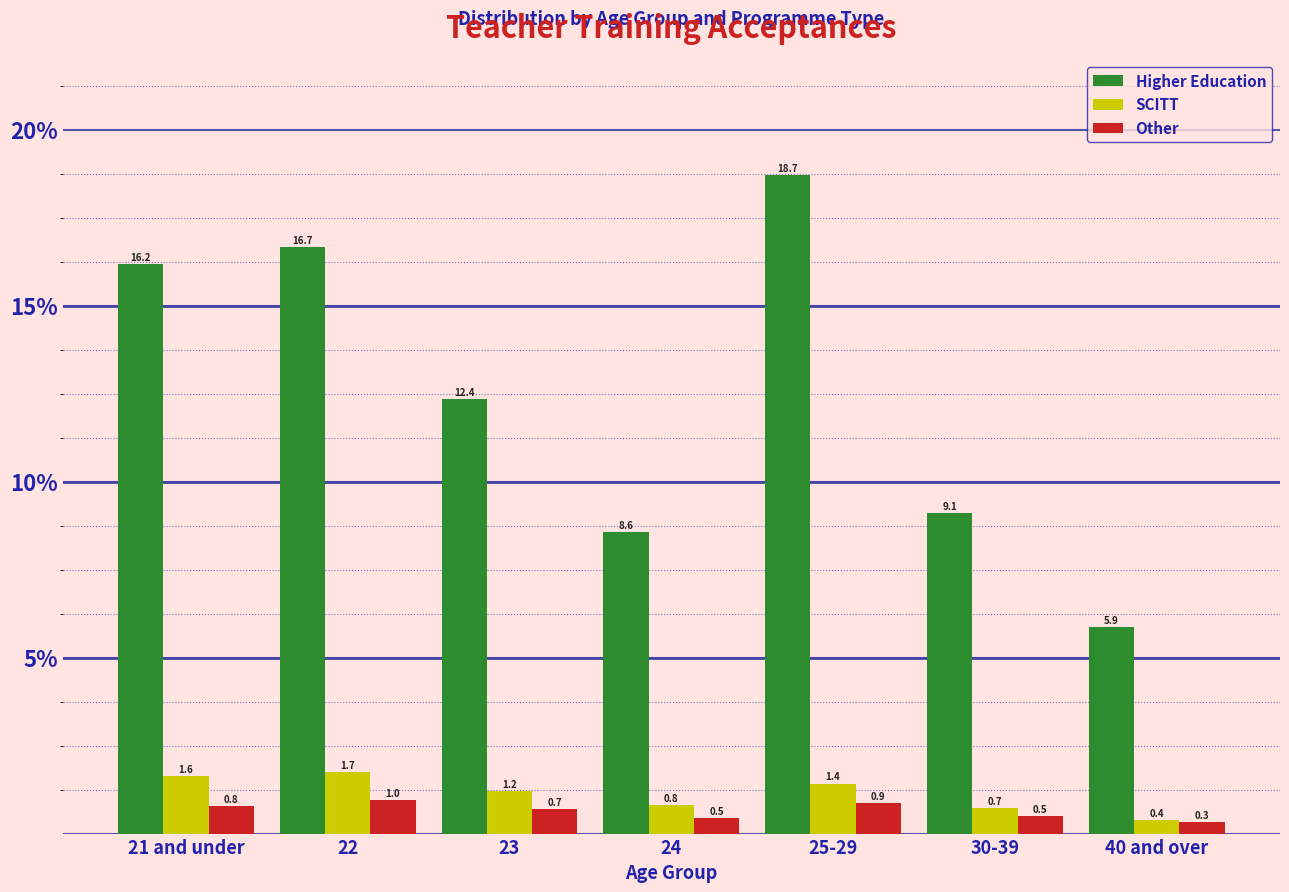

Reading left to right, what are all the values shown in this chart?

Higher Education: 16.2	16.7	12.4	8.6	18.7	9.1	5.9
SCITT: 1.6	1.7	1.2	0.8	1.4	0.7	0.4
Other: 0.8	1.0	0.7	0.5	0.9	0.5	0.3